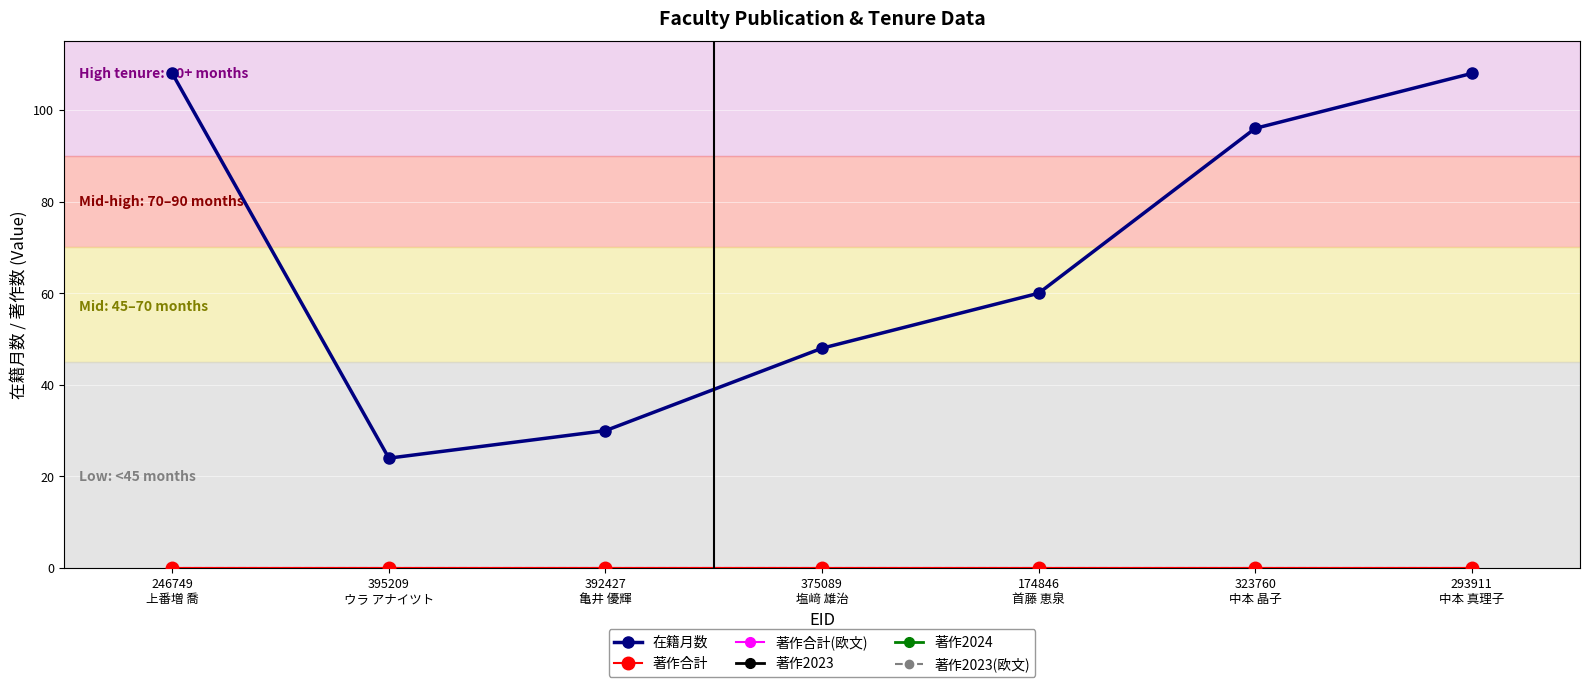

Is this an area chart (filled region under the line)?

No